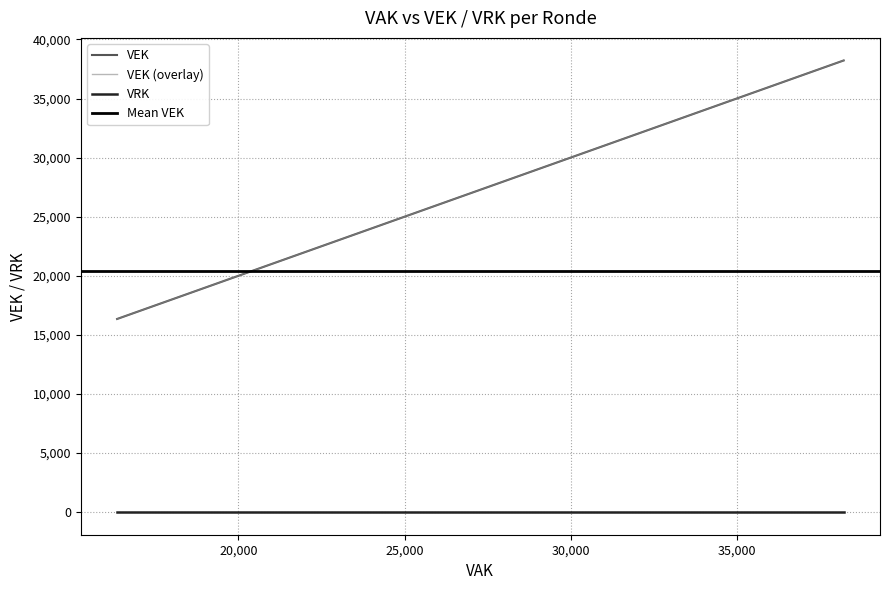

Which series has the widest spread of values?

VEK